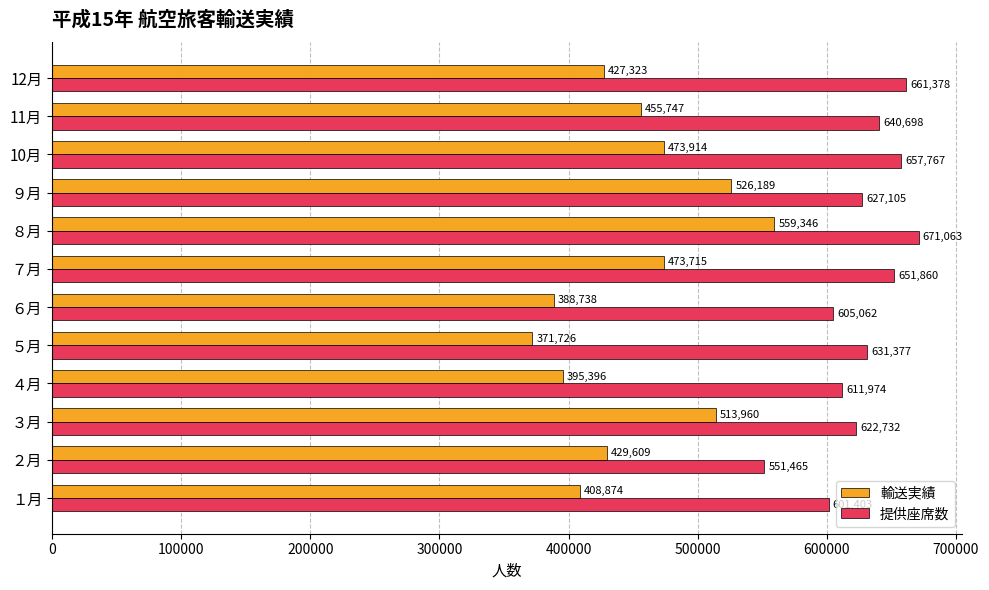

Which series has the largest total across all categories?

提供座席数